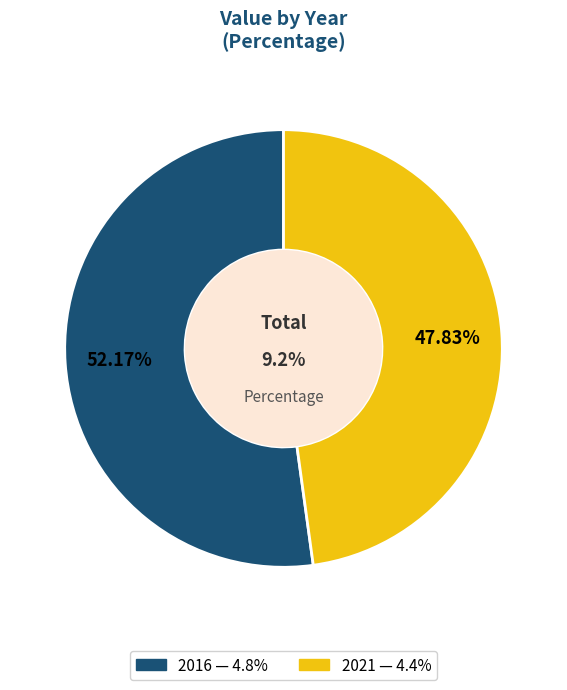

What percentage do 2016 and 2021 together represent?

100.0%